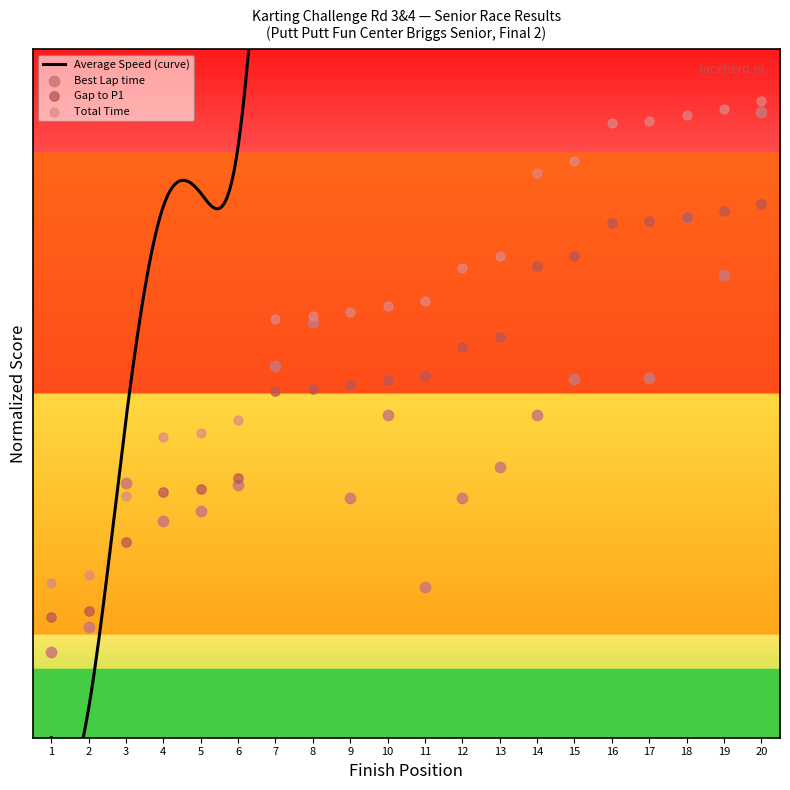

Which series reaches the maximum Y coordinate?

Best Lap time